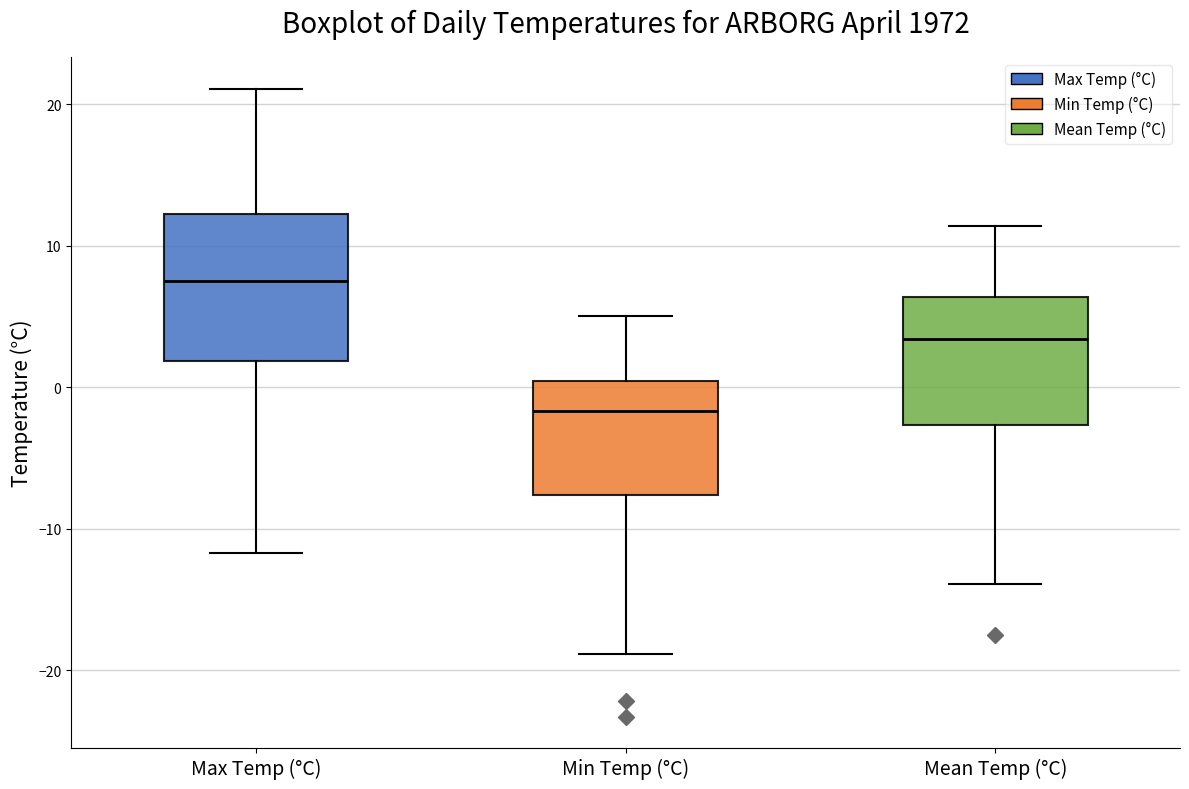

Reading left to right, read every box against the y-axis: the position of its median line, the range the box covers, and the ends of its whiskers. The values are not printed on the chart, so give them approximately, as read against the axis.

Max Temp (°C): median 8, box 2 to 12, whiskers -12 to 21
Min Temp (°C): median -2, box -8 to 0, whiskers -19 to 5
Mean Temp (°C): median 3, box -3 to 6, whiskers -14 to 11